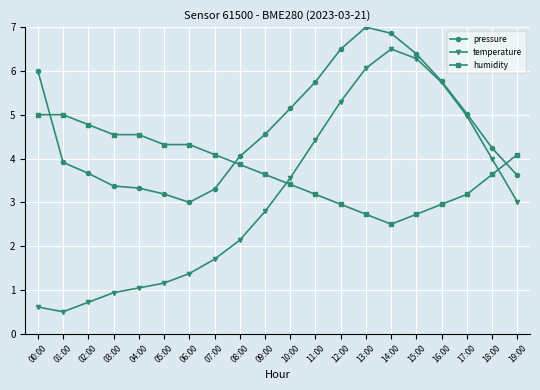

The pressure series shows 6.0 at 00:00. True or false?

True